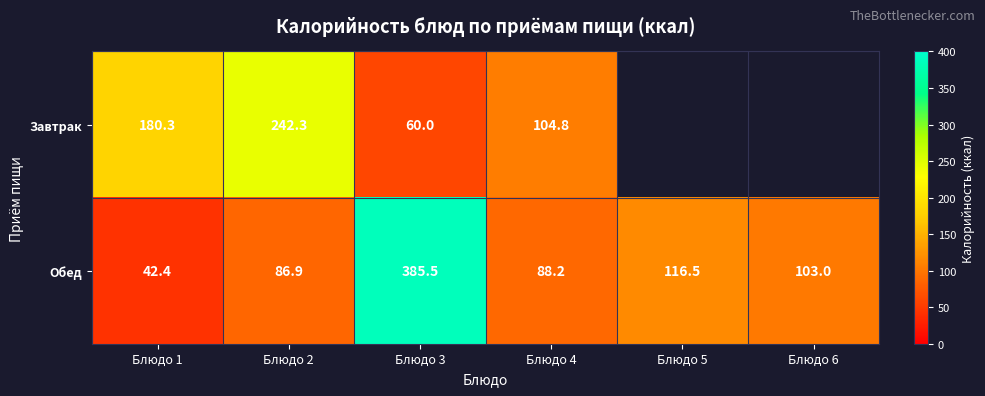

How many data points does each series have?

6